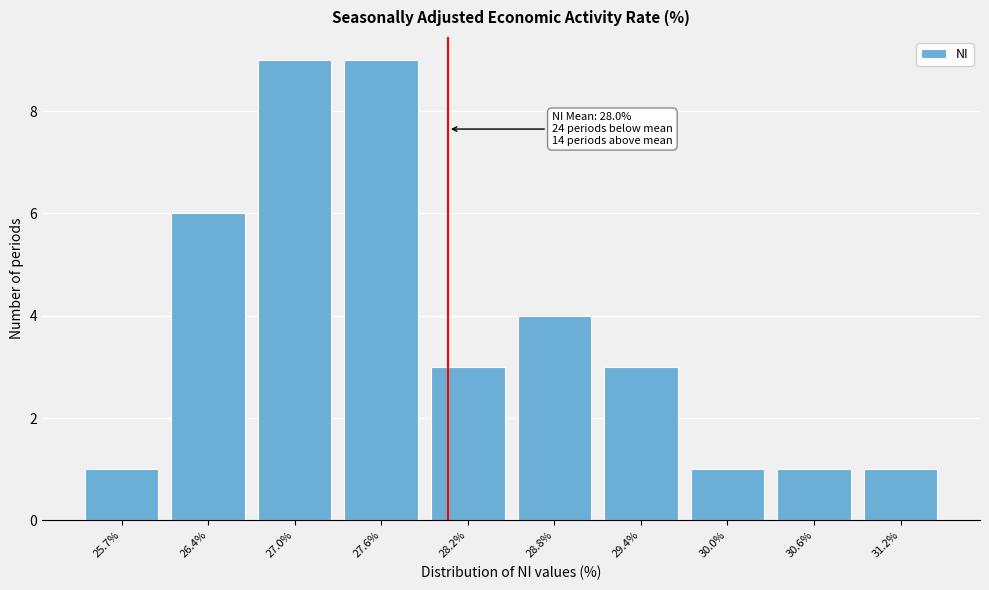

Reading left to right, extract all data points from this chart.

25.7%=1	26.4%=6	27.0%=9	27.6%=9	28.2%=3	28.8%=4	29.4%=3	30.0%=1	30.6%=1	31.2%=1